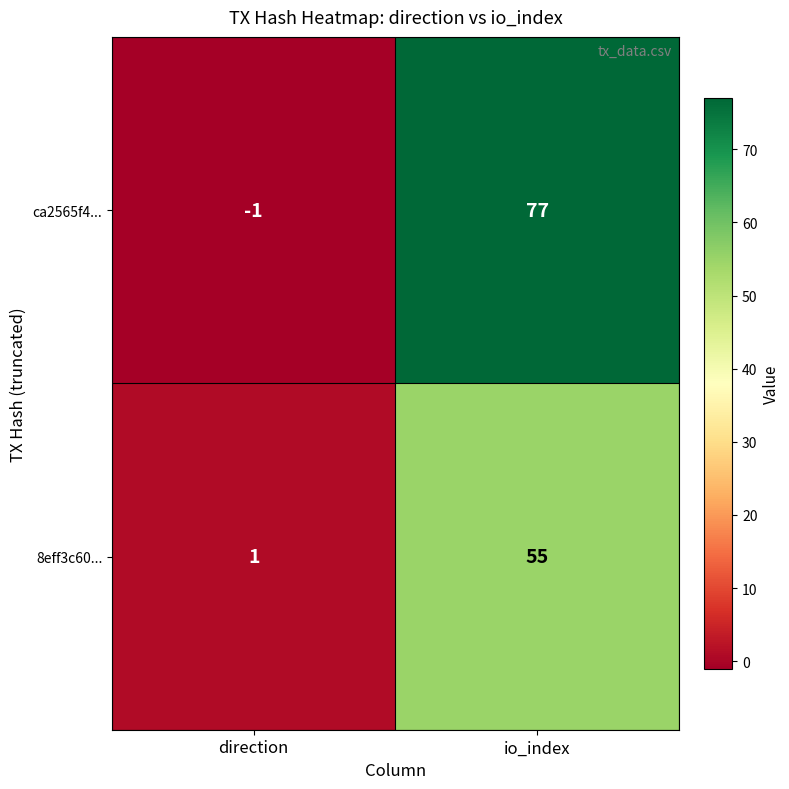

How many positive values does the ca2565f4... series have?

1